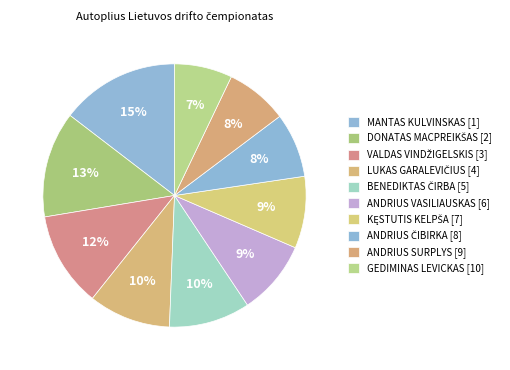

Is there any slice that represents more than half of the pie?

No